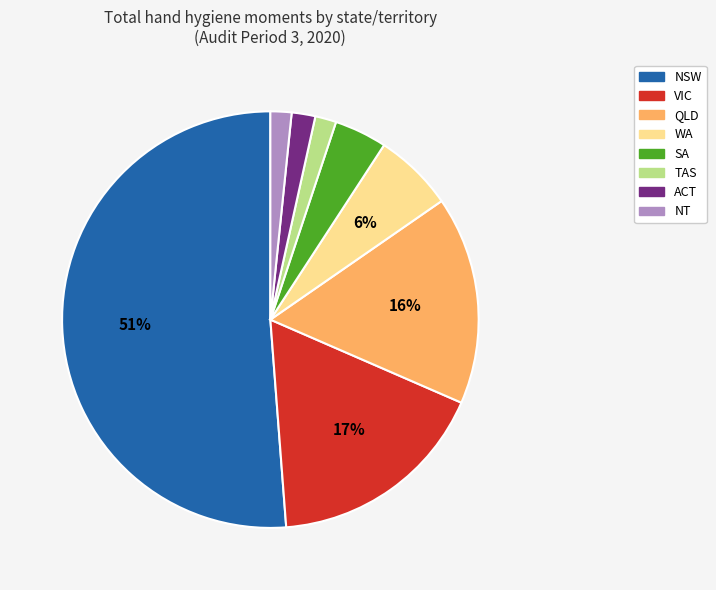

What percentage is the NSW slice, to the nearest percent?

51%